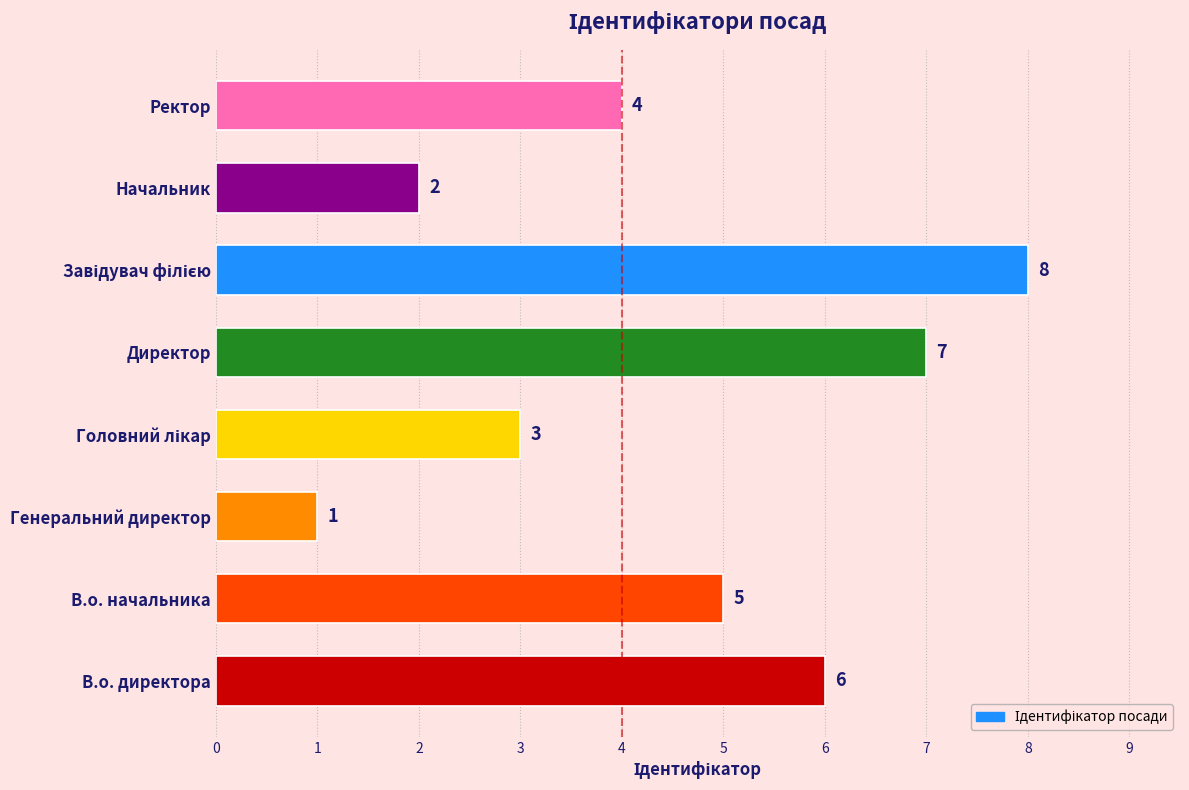

Reading bottom to top, extract all data points from this chart.

6	5	1	3	7	8	2	4